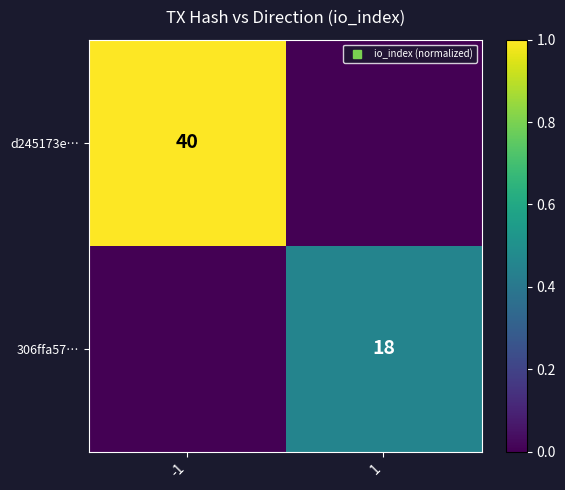

Count the 306ffa57… values in the range 0 to 1.

2